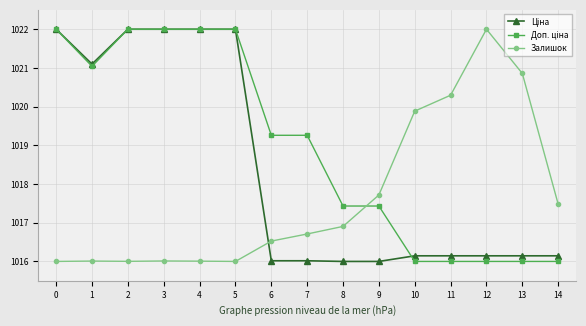

True or false: Залишок has a value of 1543.0 at 9.

False